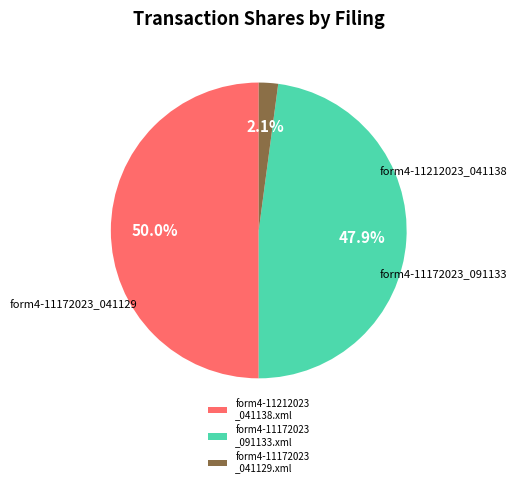

Which slice is the largest?

form4-11212023 _041138.xml